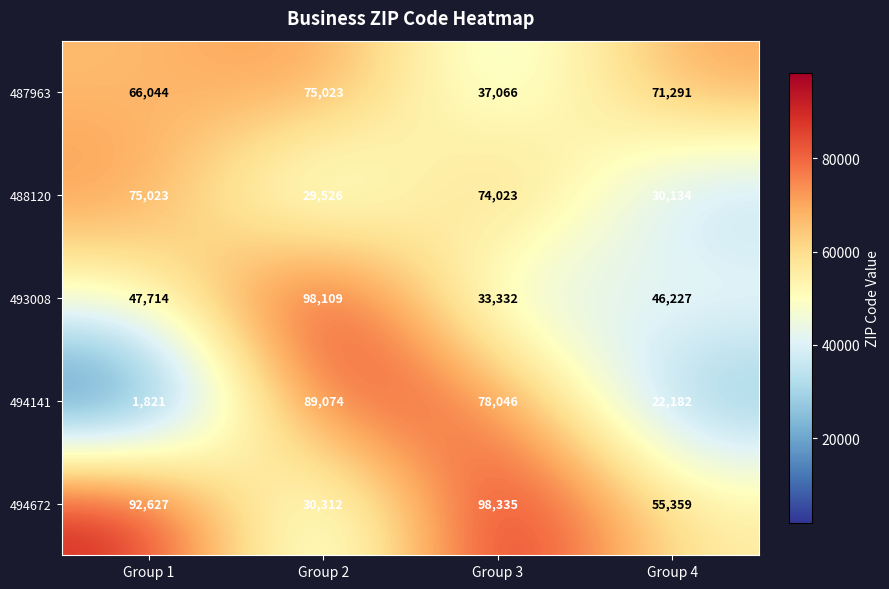

Which series changed the most between Group 2 and Group 4?

494141